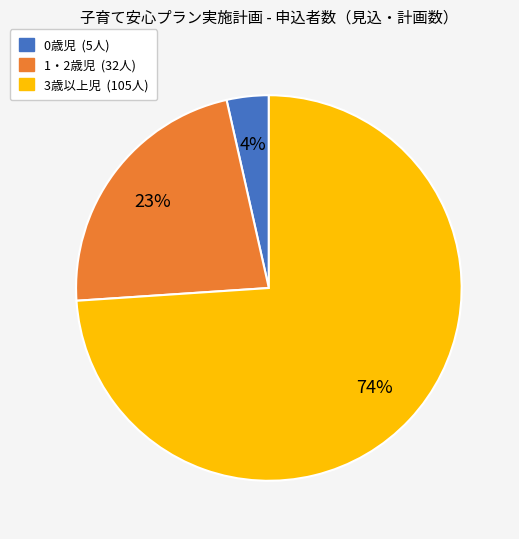

What is the largest slice in the pie chart?

3歳以上児